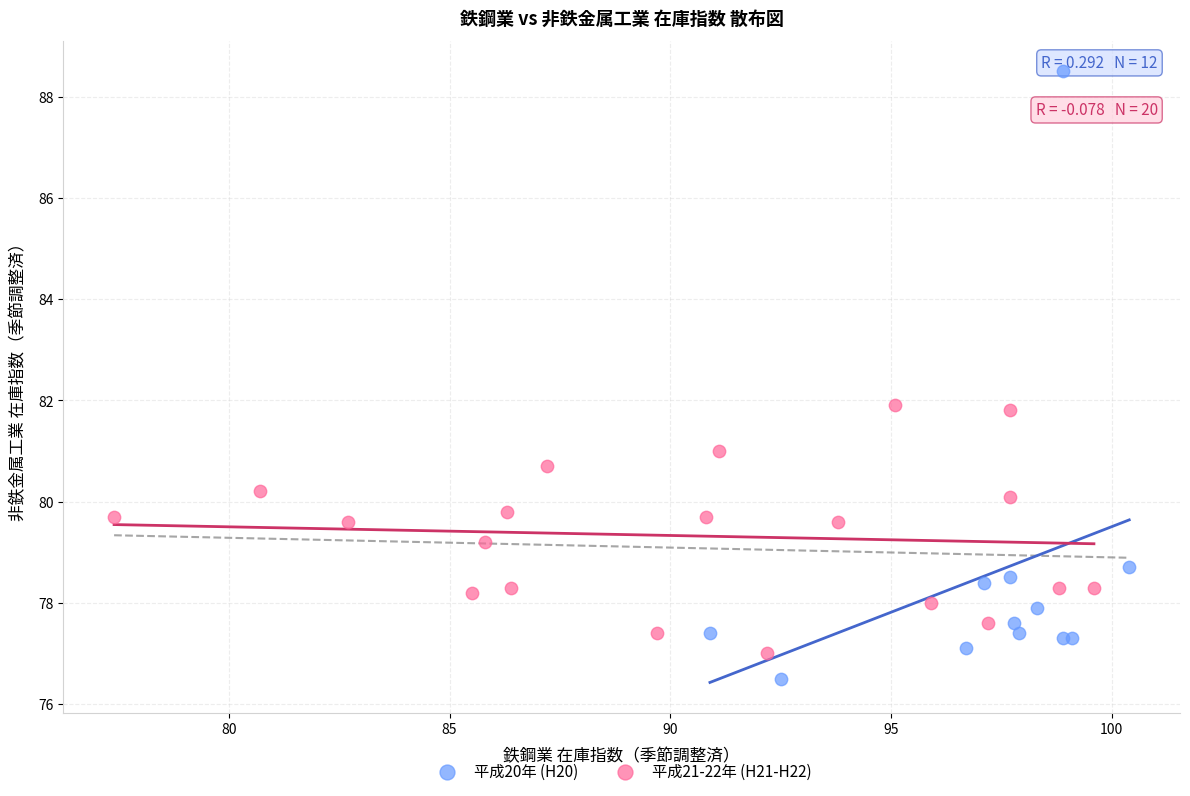

Which series has the widest spread of Y values?

平成20年 (H20)